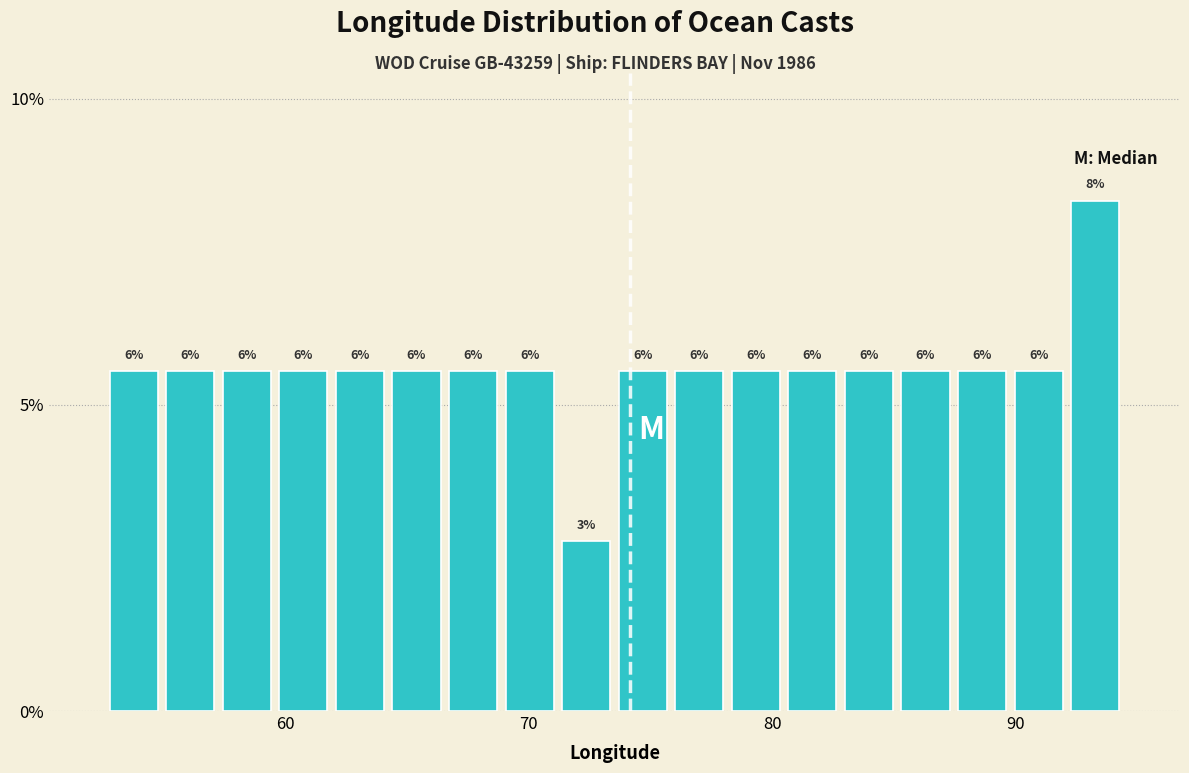

Read against the x-axis, roughly where is the centre of the tallest bar?

93